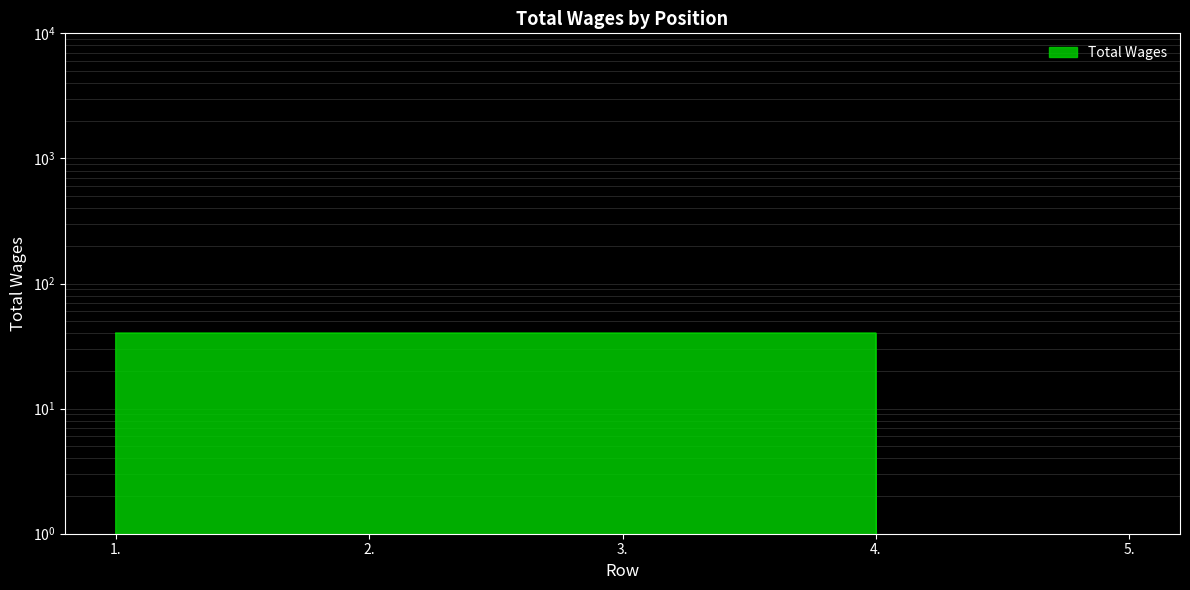

Reading left to right, list all the values displayed in this chart.

40	40	40	40	0